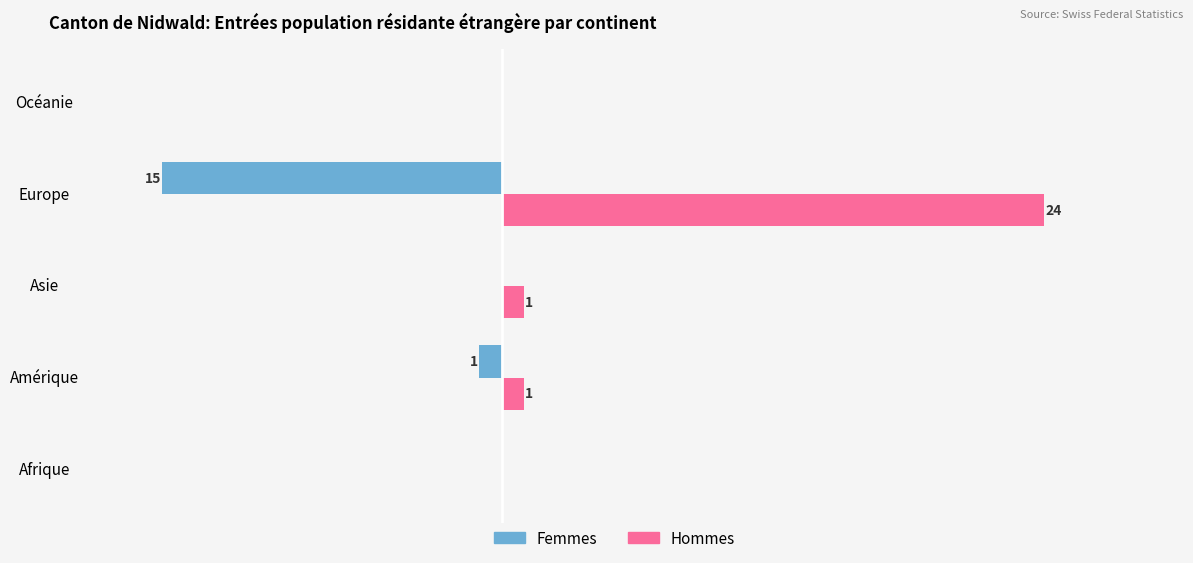

Which series changed the most between Afrique and Europe?

Hommes